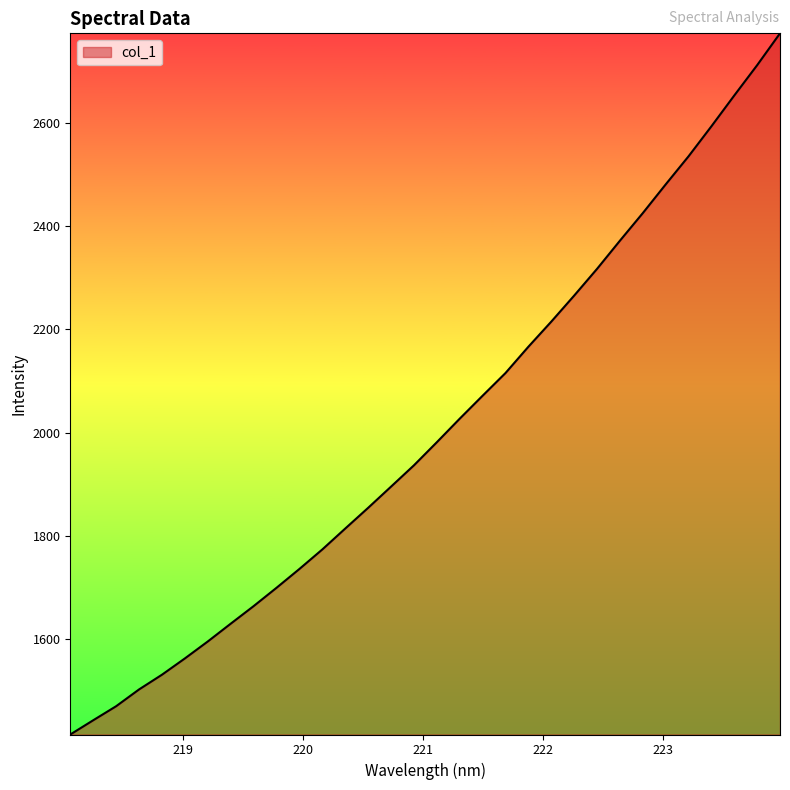

Count the number of data series in this chart.

1